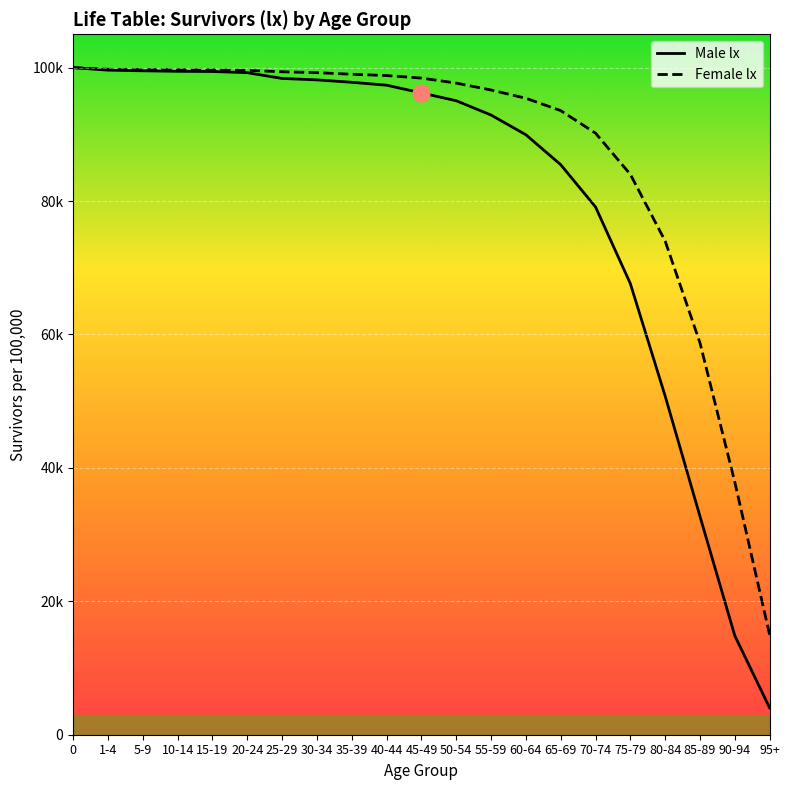

Is this an area chart (filled region under the line)?

No